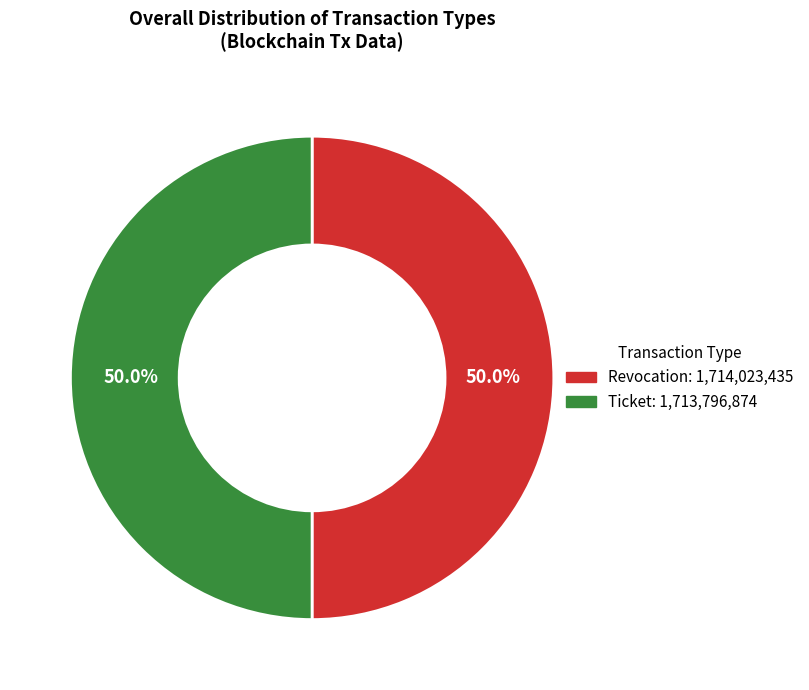

Do Revocation and Ticket together represent more than half of the pie?

Yes